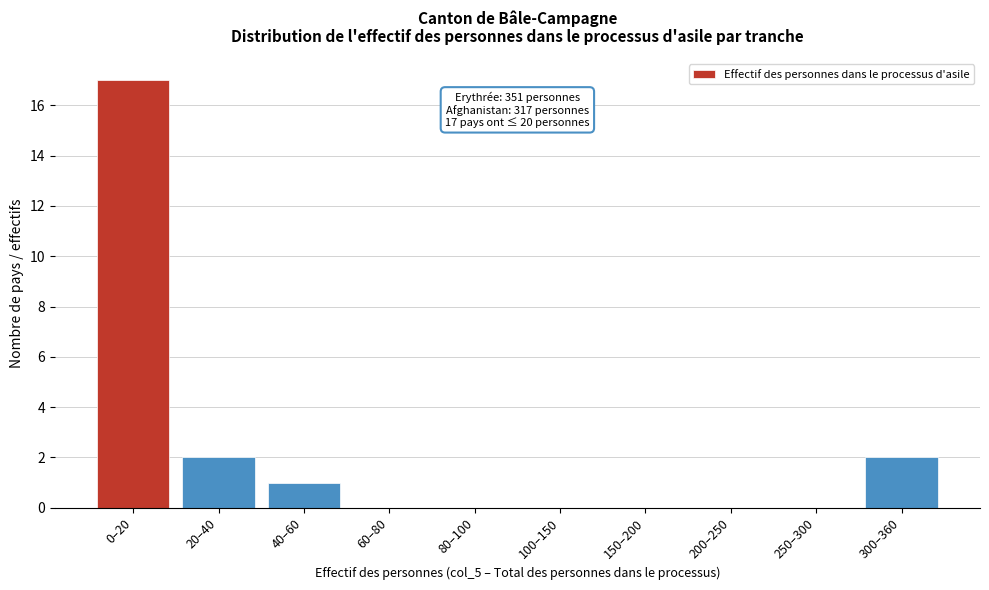

Reading right to left, transcribe all the data shown in this chart.

300–360=2	250–300=0	200–250=0	150–200=0	100–150=0	80–100=0	60–80=0	40–60=1	20–40=2	0–20=17